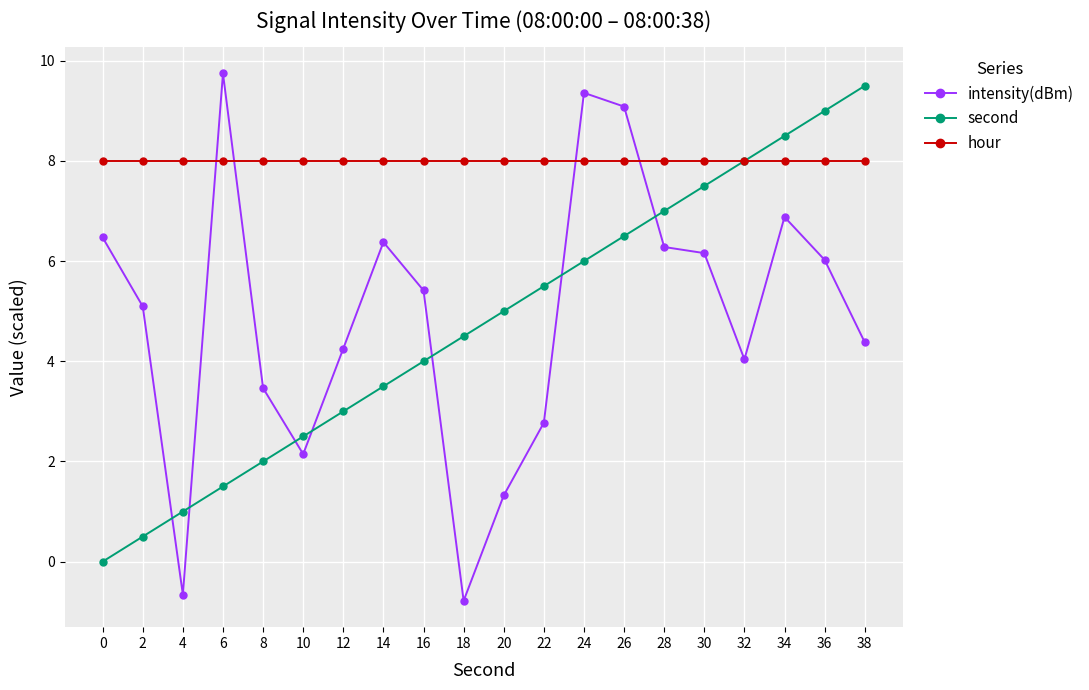

What is the difference between the highest and lowest values at 8?

6.0